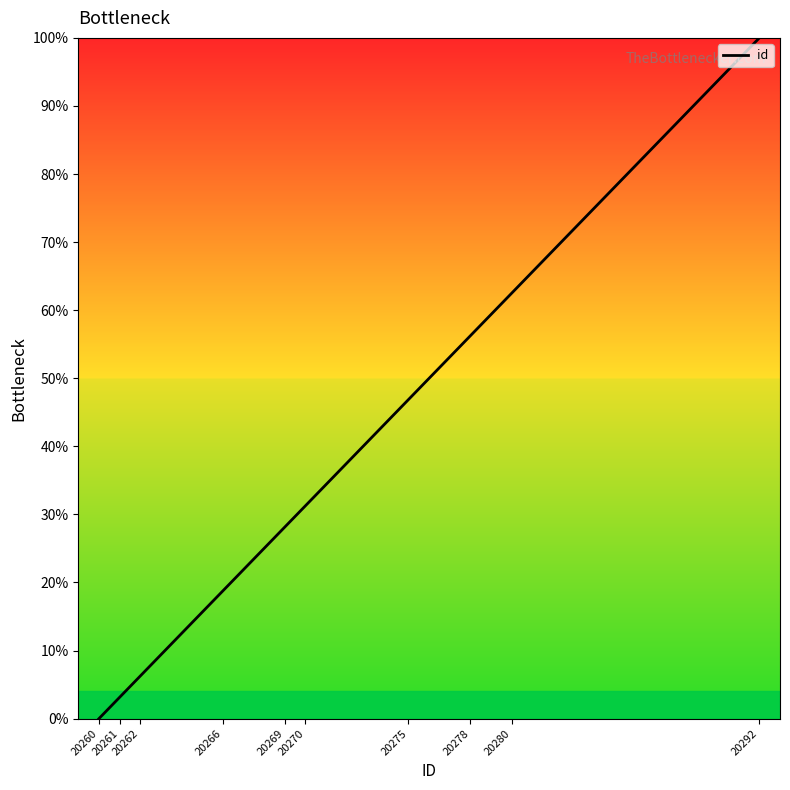

Rank the categories by value from lowest to highest.

20260, 20261, 20262, 20266, 20269, 20270, 20275, 20278, 20280, 20292